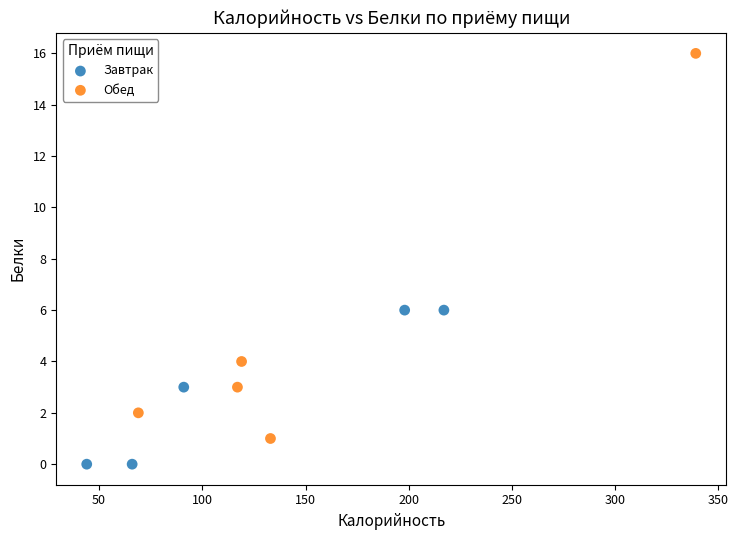

Which series reaches the maximum Y coordinate?

Обед